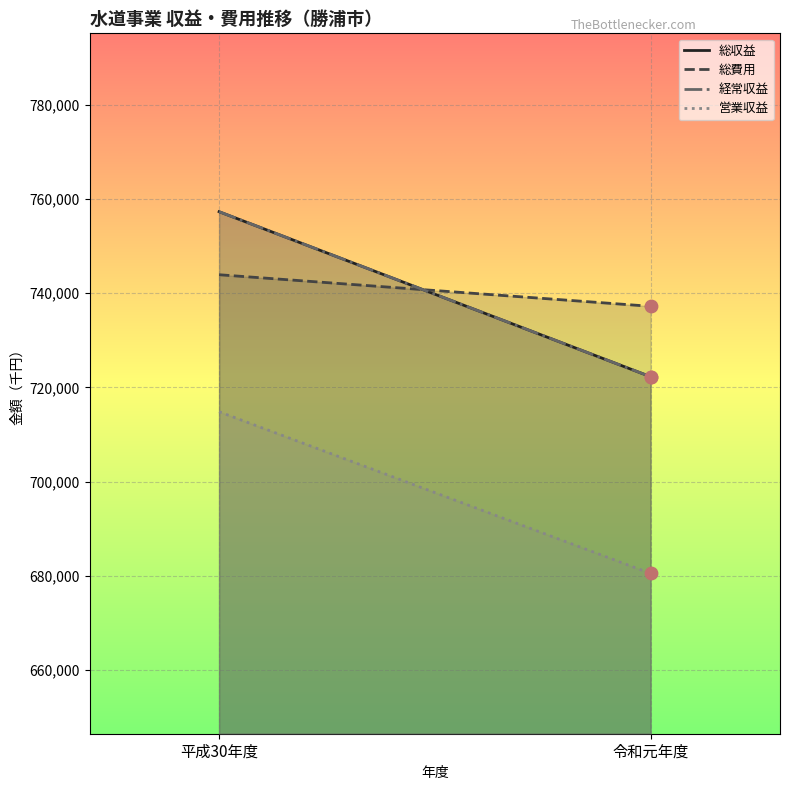

Which series reaches the minimum Y coordinate?

営業収益